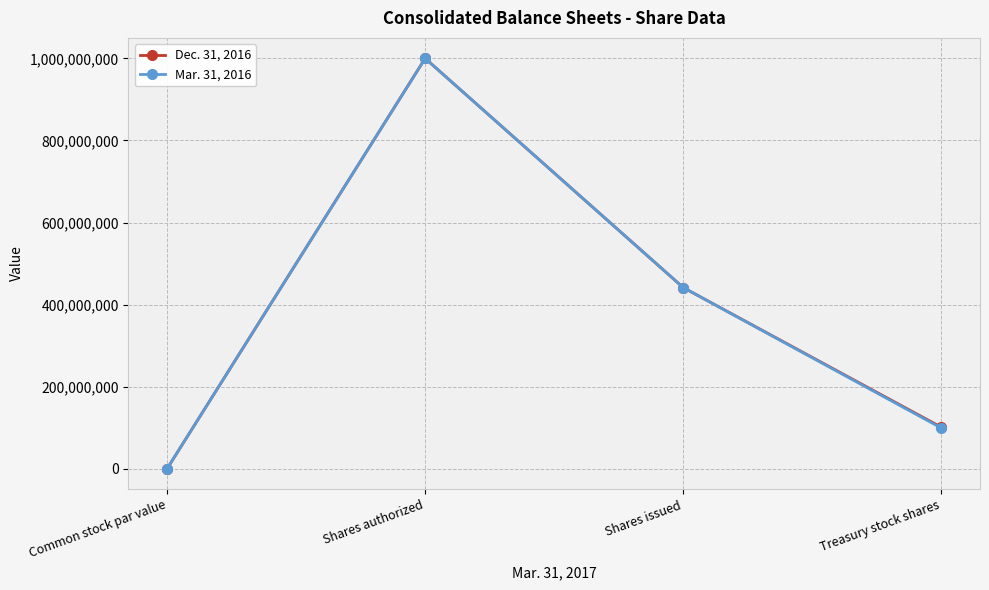

List the labels in order of Mar. 31, 2016 value, largest first.

Shares authorized, Shares issued, Treasury stock shares, Common stock par value